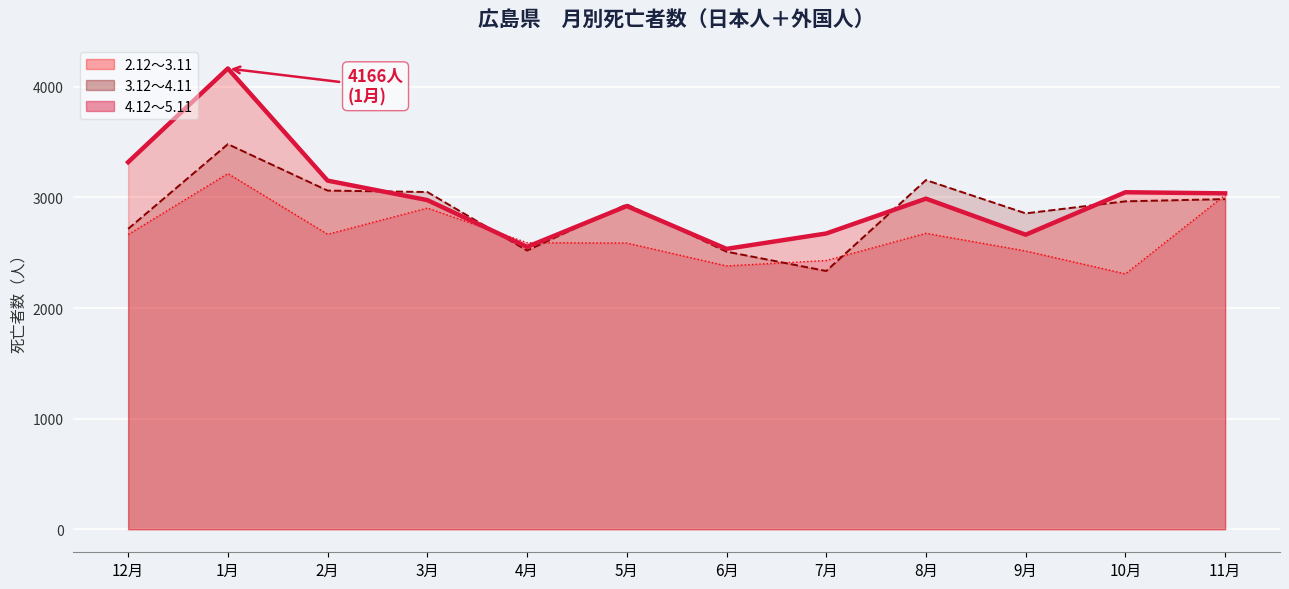

Which series changed the most between 2月 and 6月?

4.12～5.11 (line)